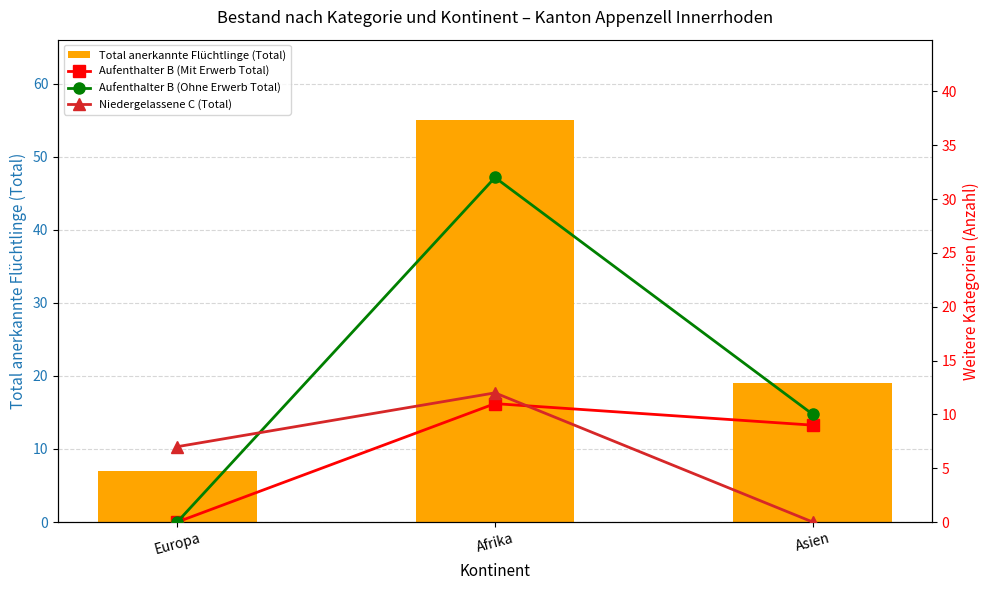

What is the average value of the Niedergelassene C (Total) series?

6